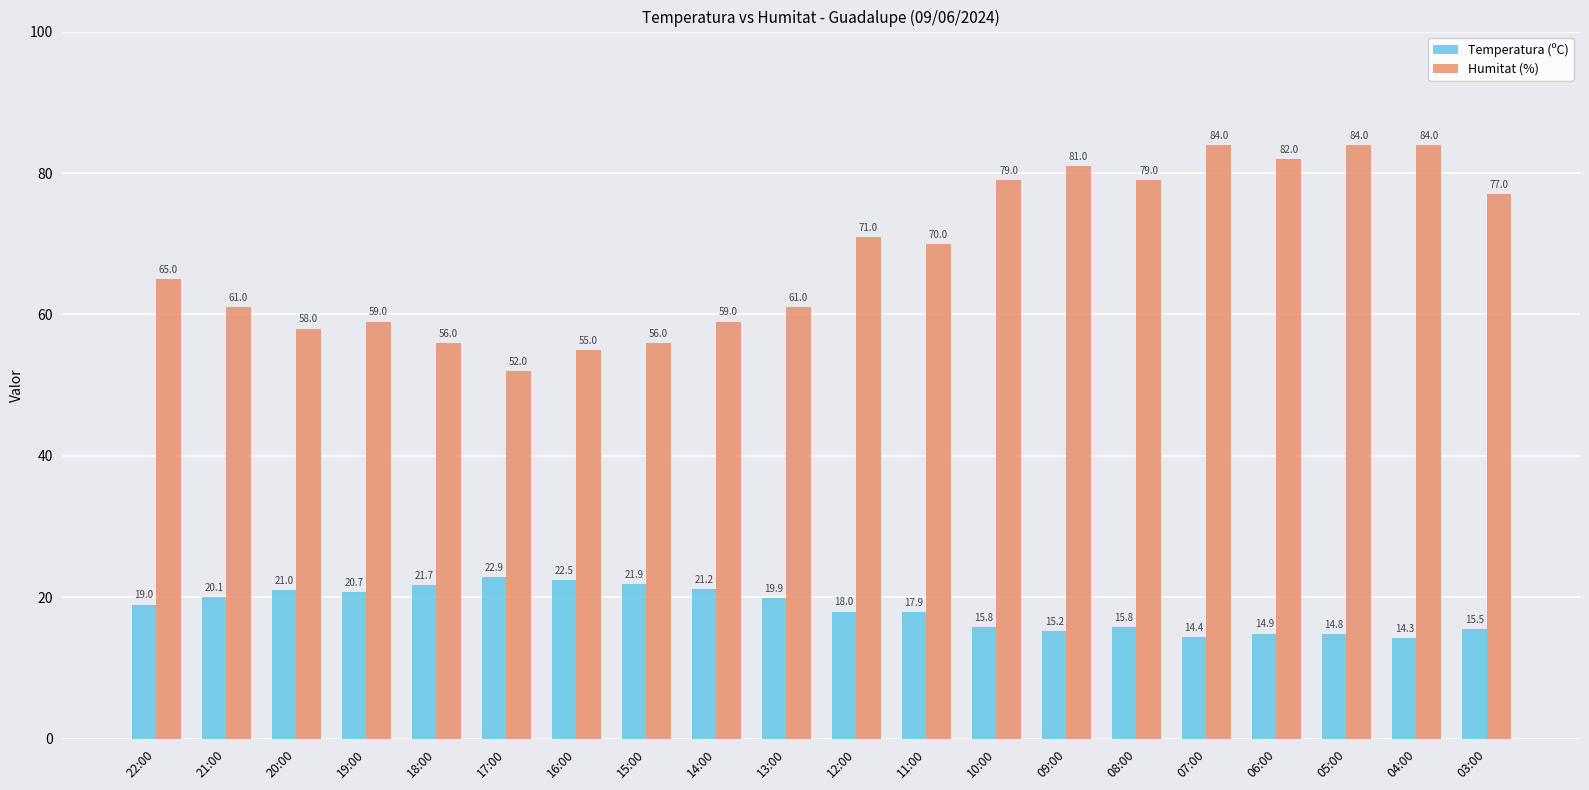

Reading left to right, list all the values displayed in this chart.

Temperatura (ºC): 22:00=19.0	21:00=20.1	20:00=21.0	19:00=20.7	18:00=21.7	17:00=22.9	16:00=22.5	15:00=21.9	14:00=21.2	13:00=19.9	12:00=18.0	11:00=17.9	10:00=15.8	09:00=15.2	08:00=15.8	07:00=14.4	06:00=14.9	05:00=14.8	04:00=14.3	03:00=15.5
Humitat (%): 22:00=65.0	21:00=61.0	20:00=58.0	19:00=59.0	18:00=56.0	17:00=52.0	16:00=55.0	15:00=56.0	14:00=59.0	13:00=61.0	12:00=71.0	11:00=70.0	10:00=79.0	09:00=81.0	08:00=79.0	07:00=84.0	06:00=82.0	05:00=84.0	04:00=84.0	03:00=77.0